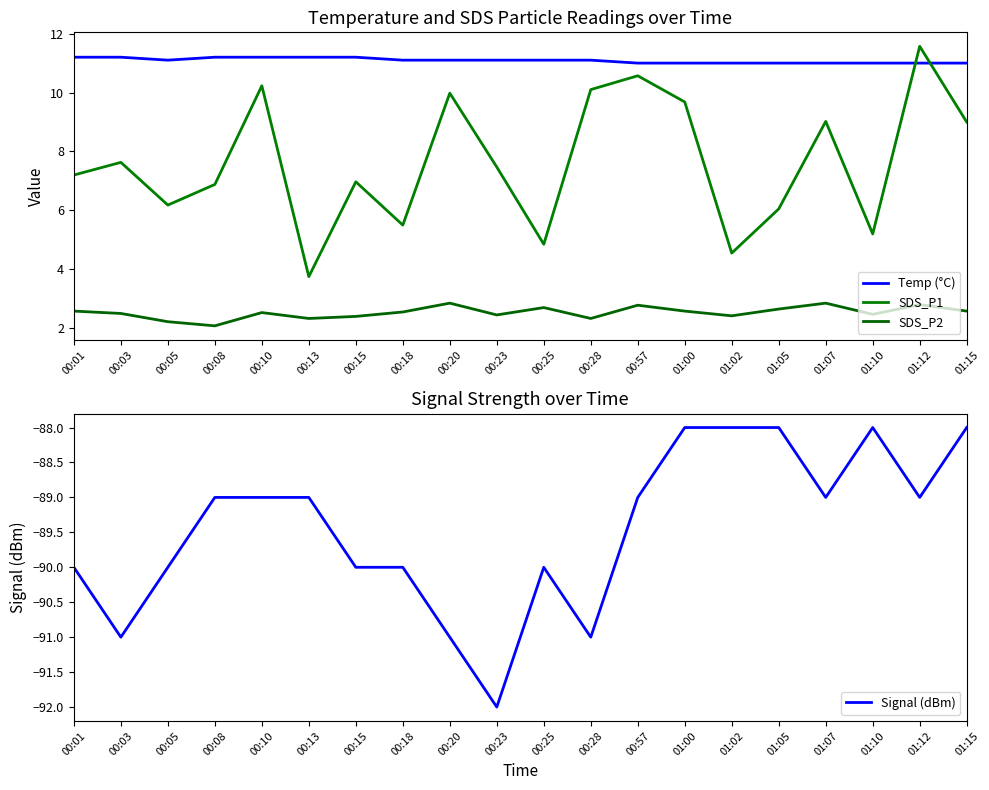

What position from the right is 00:25?

10